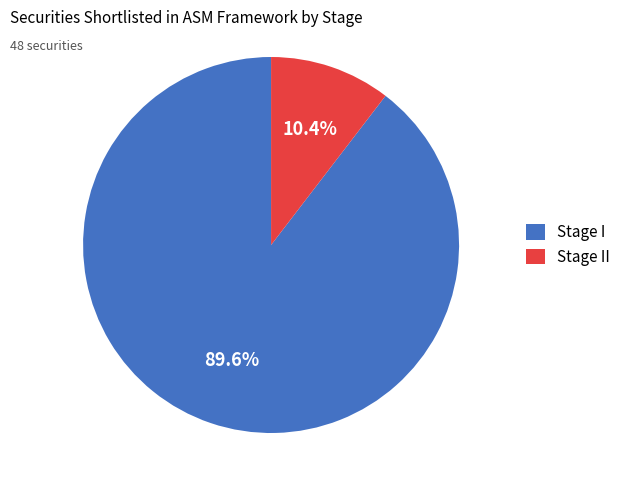

Rank the categories by value from highest to lowest.

Stage I, Stage II